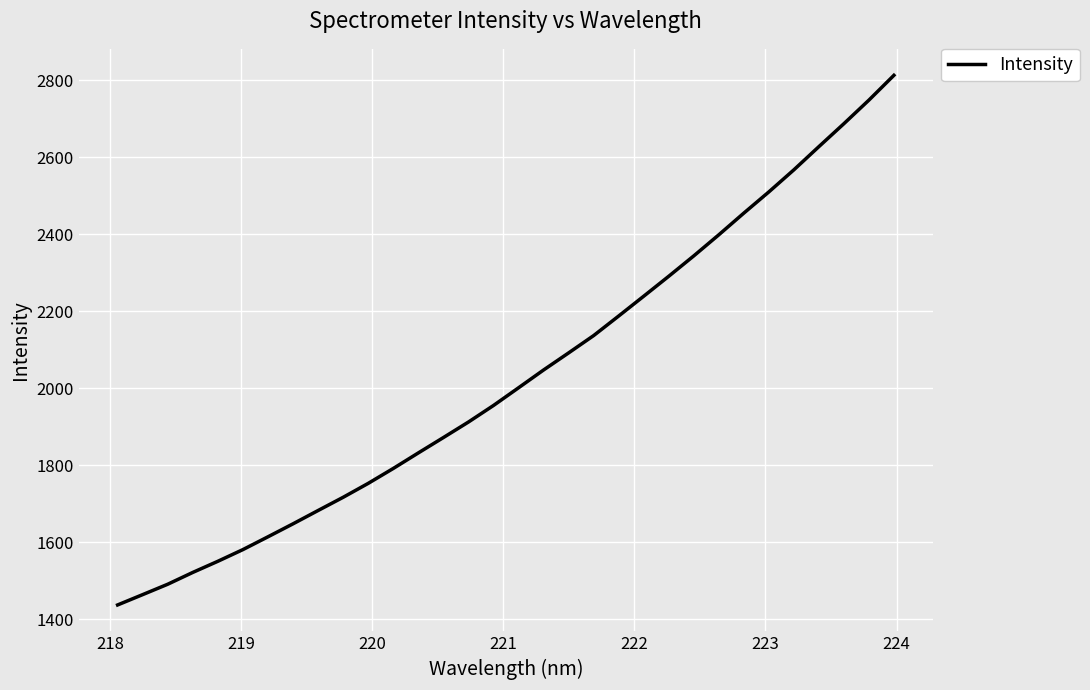

What is the smallest value displayed?

1437.7